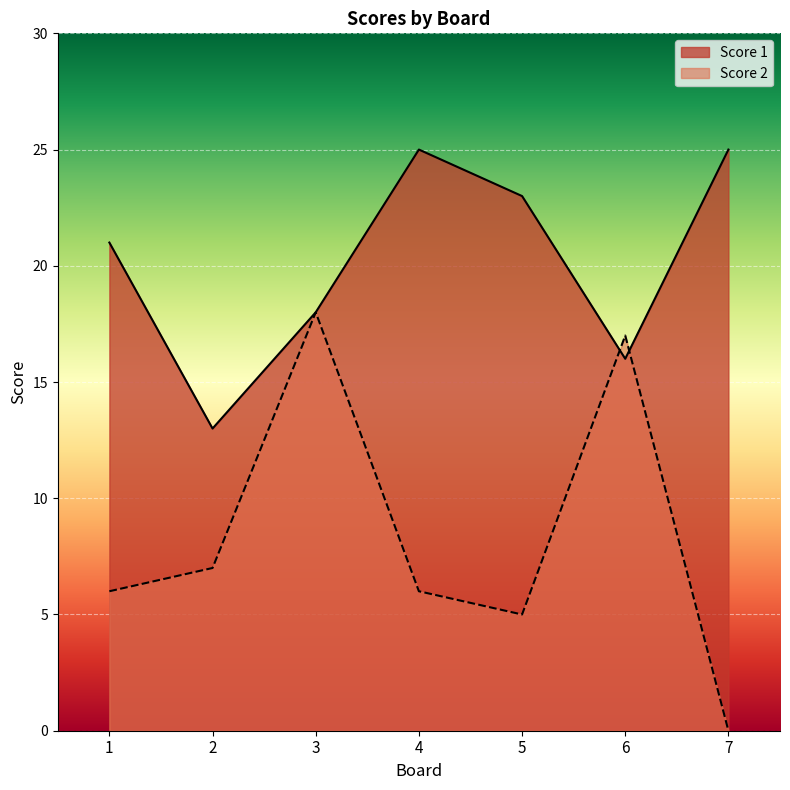

How many times do Score 2 and Score 1 cross each other?

2